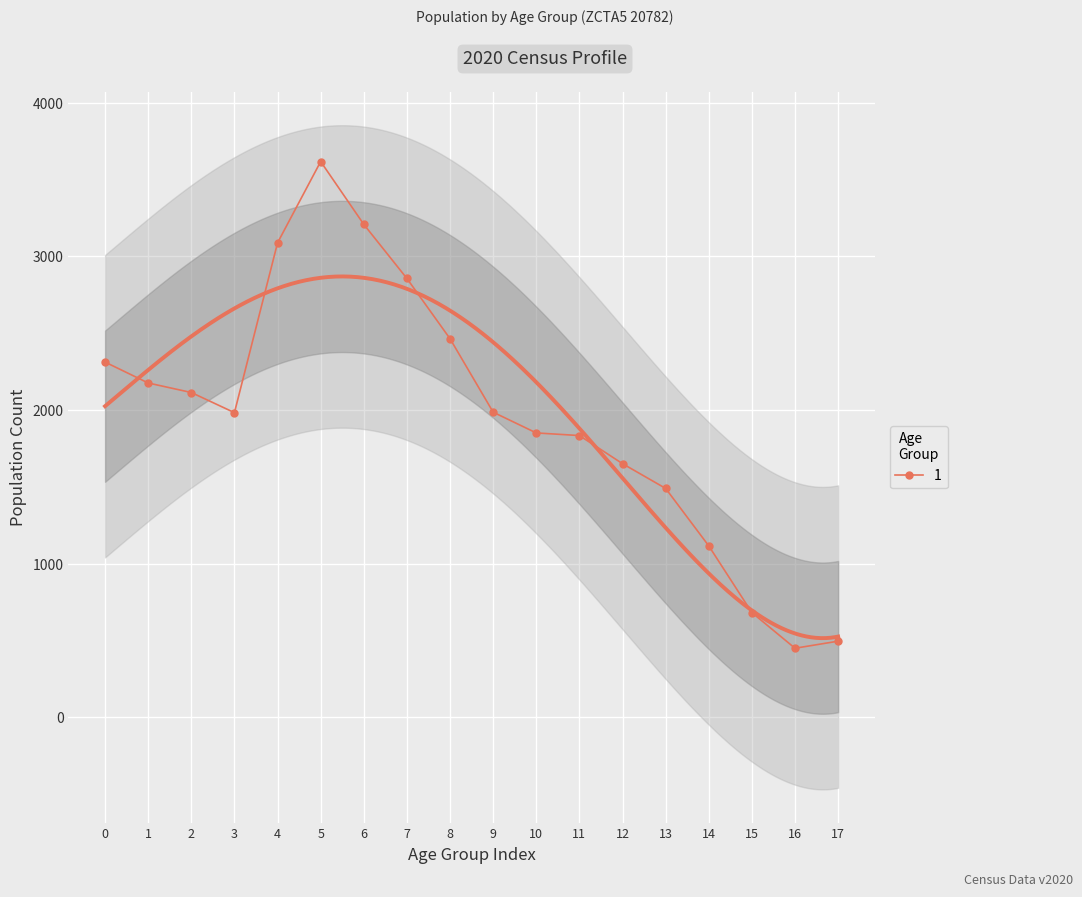

The value of 1 at 10 is 1053. True or false?

False